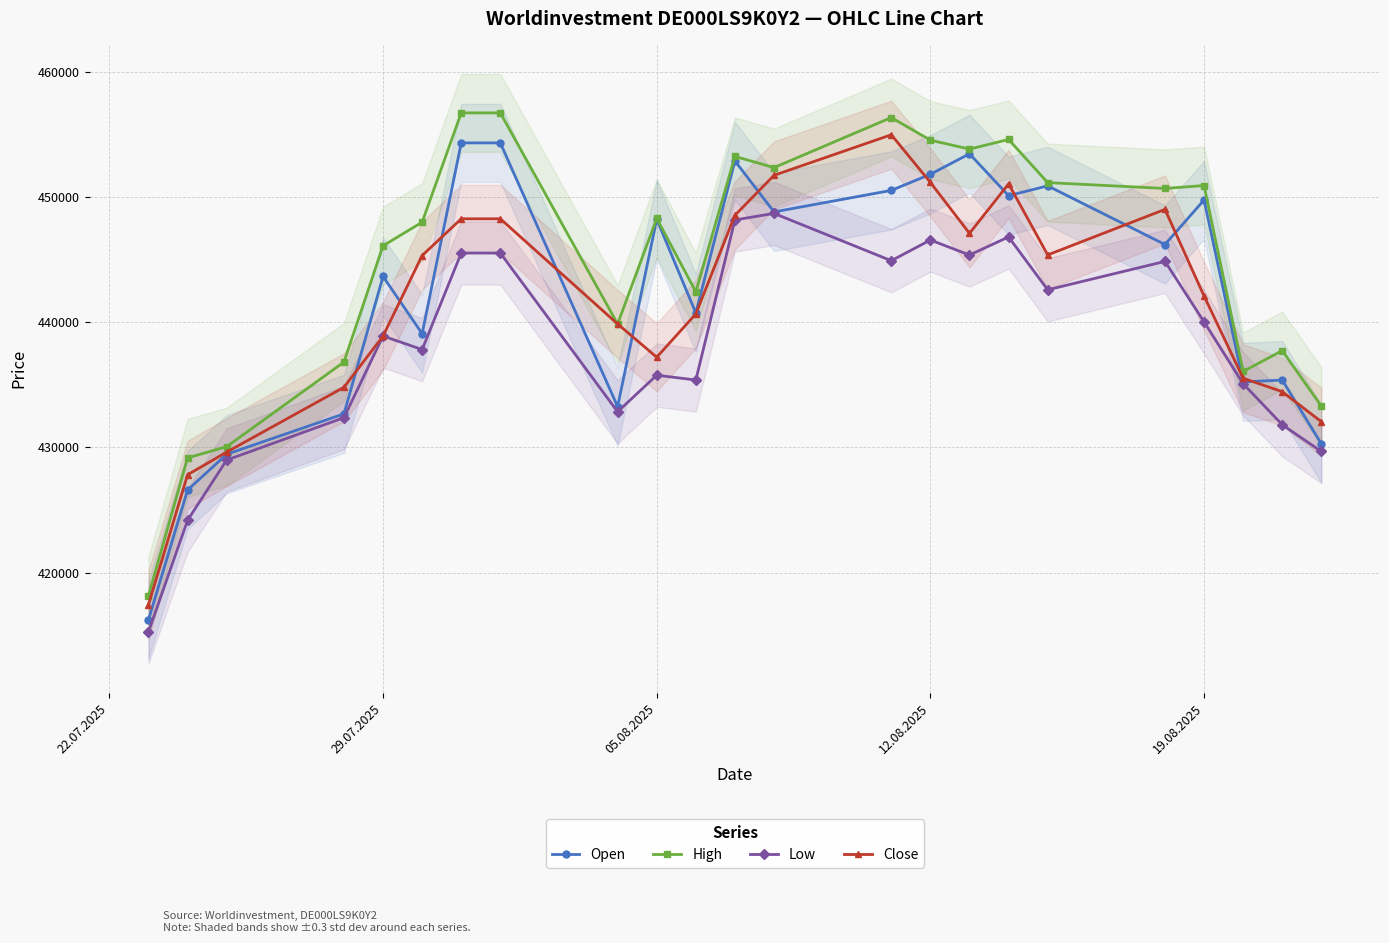

What is the difference between the second highest and minimum values in the High series?

38603